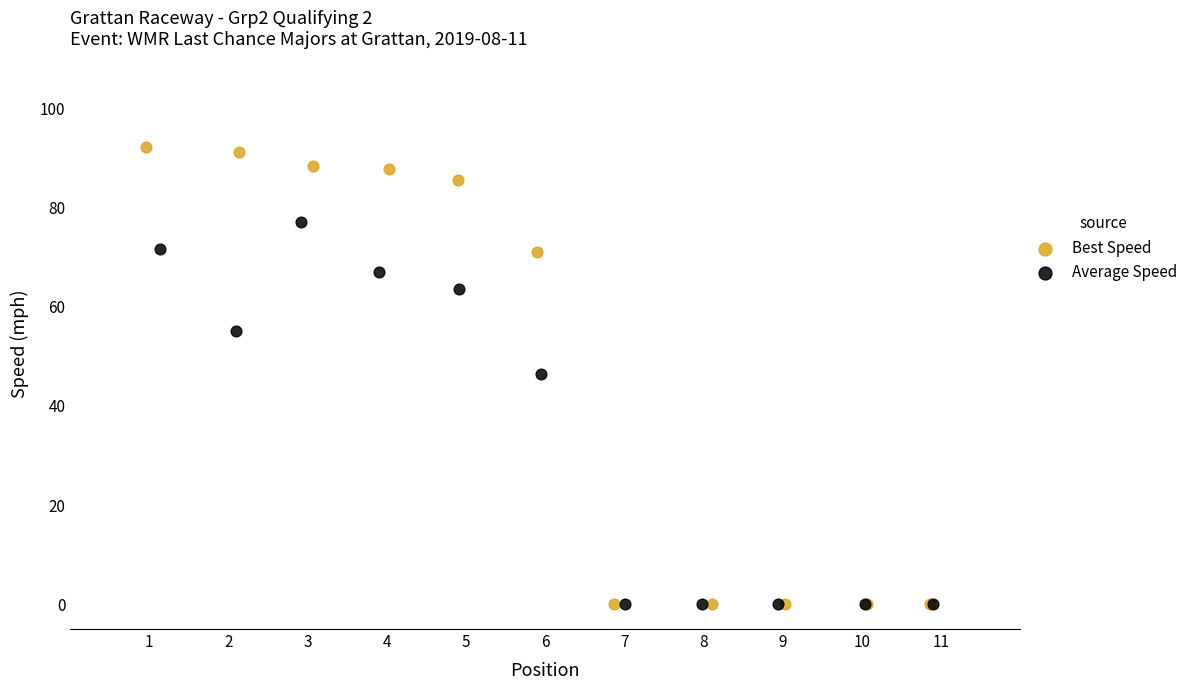

Which series has the widest spread of Y values?

Best Speed